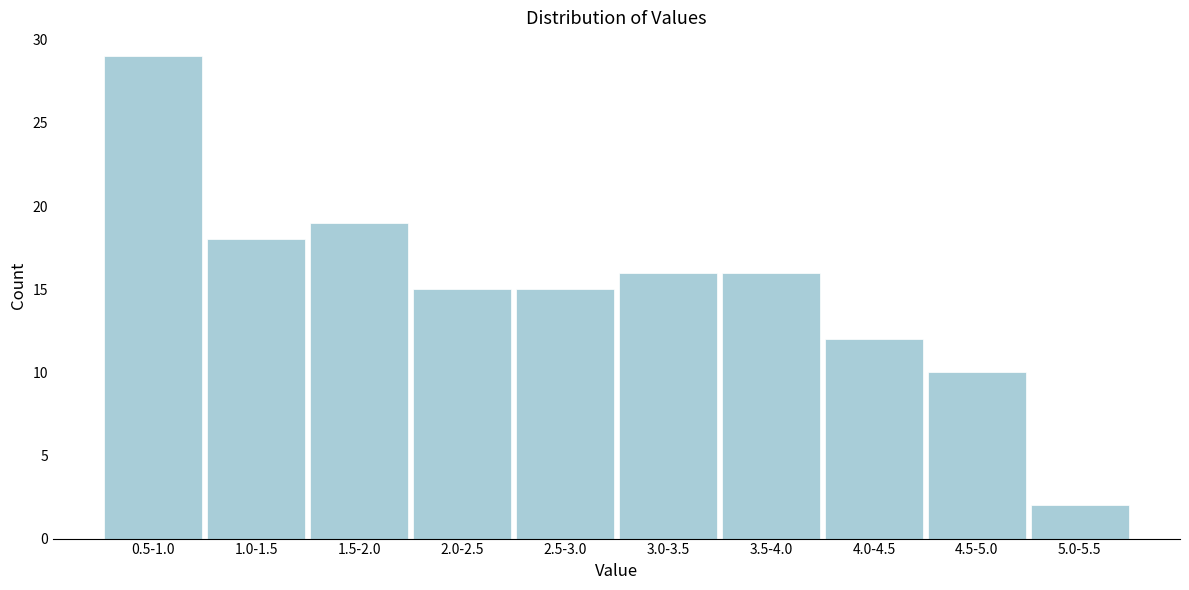

Reading right to left, what are all the values shown in this chart?

2	10	12	16	16	15	15	19	18	29